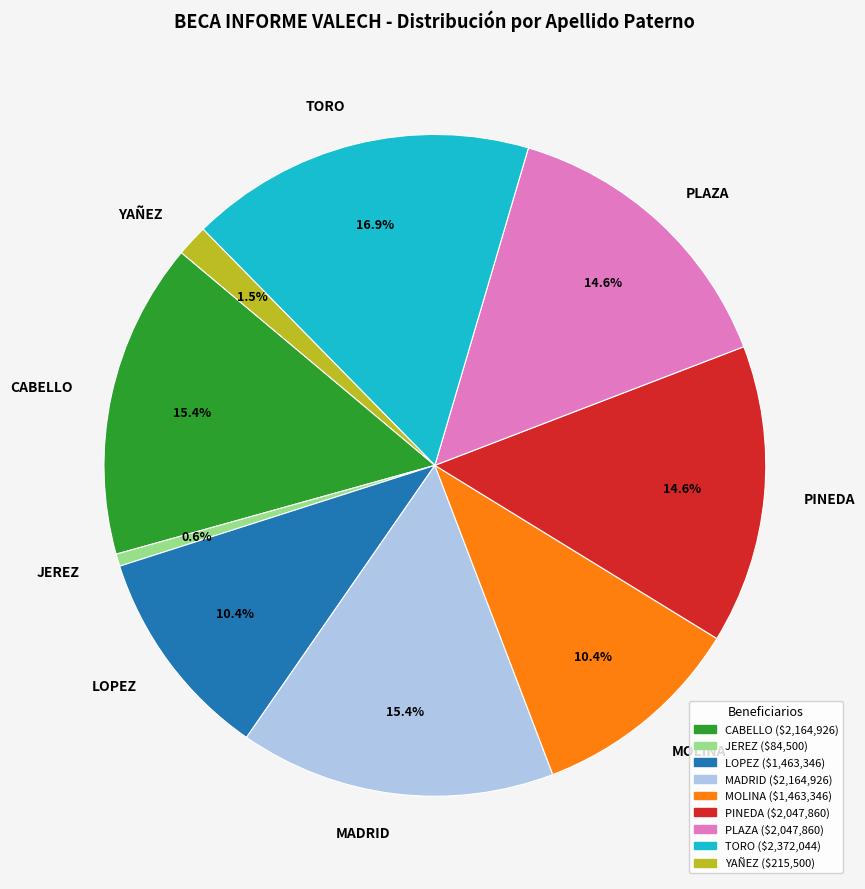

To the nearest percent, what is the combined percentage of CABELLO and MOLINA?

26%